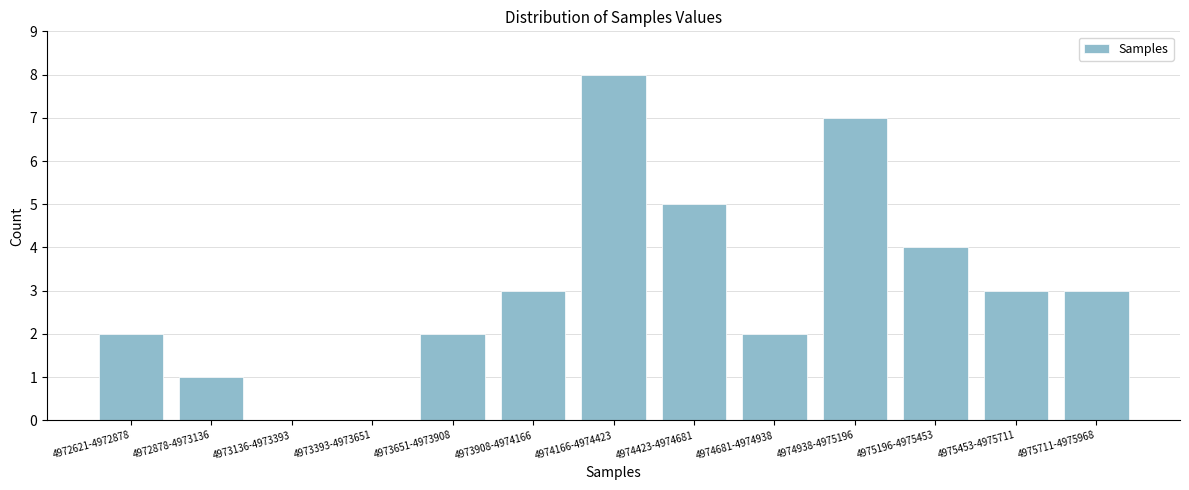

Reading right to left, transcribe all the data shown in this chart.

4975711-4975968=3	4975453-4975711=3	4975196-4975453=4	4974938-4975196=7	4974681-4974938=2	4974423-4974681=5	4974166-4974423=8	4973908-4974166=3	4973651-4973908=2	4973393-4973651=0	4973136-4973393=0	4972878-4973136=1	4972621-4972878=2